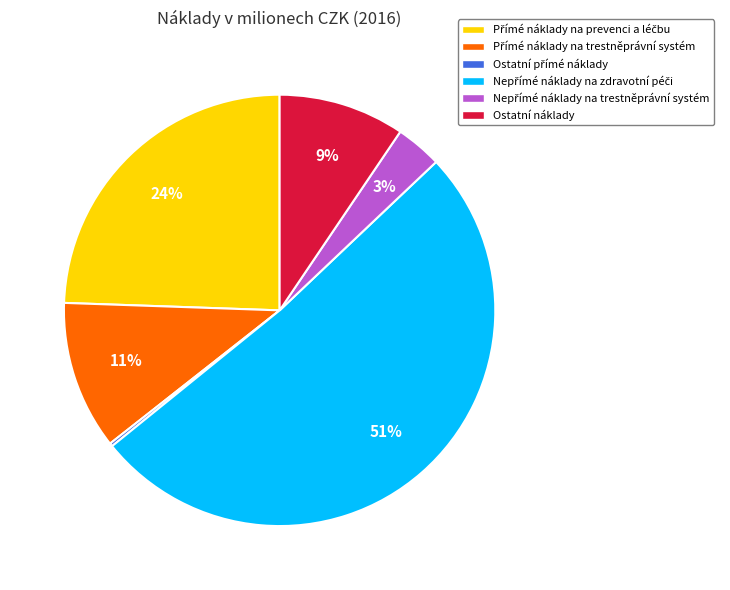

Is there any slice that represents more than half of the pie?

Yes